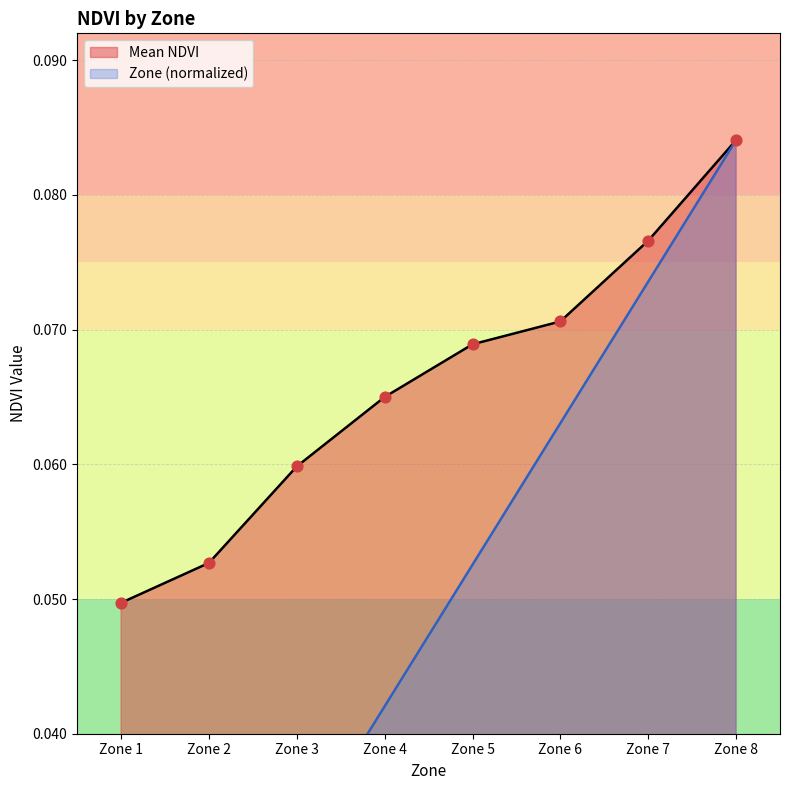

Which series has the largest total across all categories?

Mean NDVI